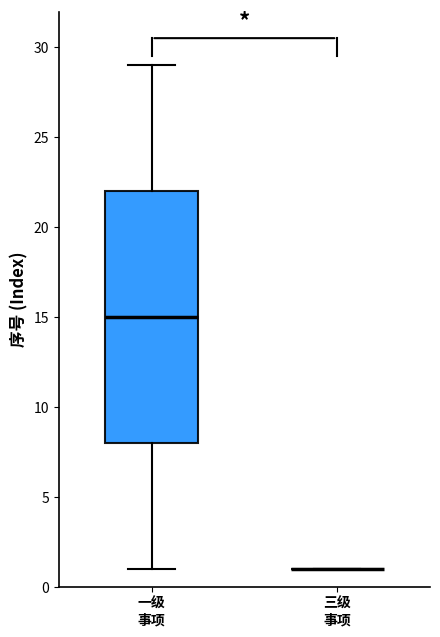

Reading left to right, transcribe this box plot: for each box, give where its median line is, the range the box spans, and where its two whiskers end, as read against the y-axis. The values are not printed on the chart, so give them approximately, as read against the axis.

一级 事项: median 15, box 8 to 22, whiskers 1 to 29
三级 事项: box collapsed to a line at 1, whiskers 1 to 1